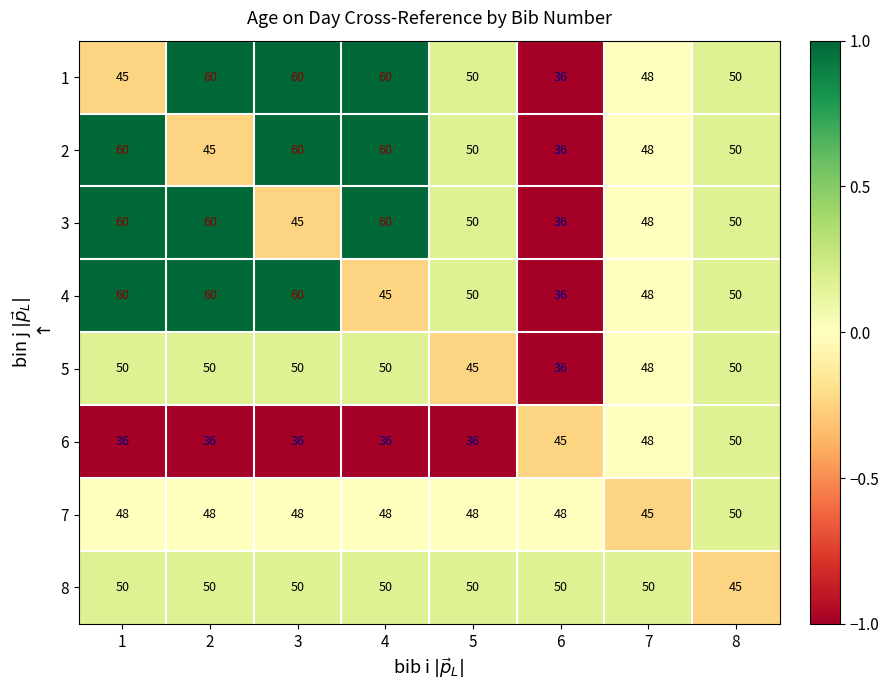

What is the total value across all series at 4?

409